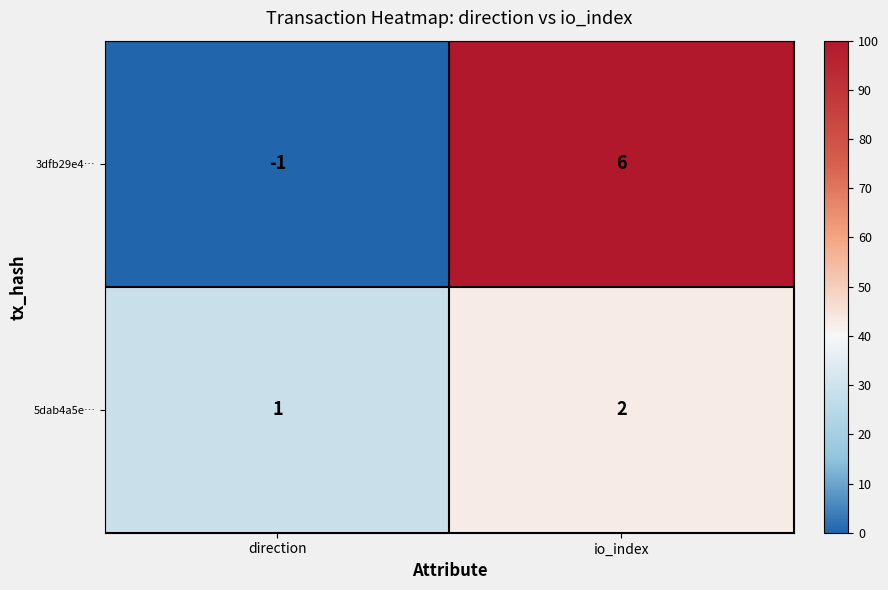

Rank the series by their average value, from lowest to highest.

5dab4a5e…, 3dfb29e4…